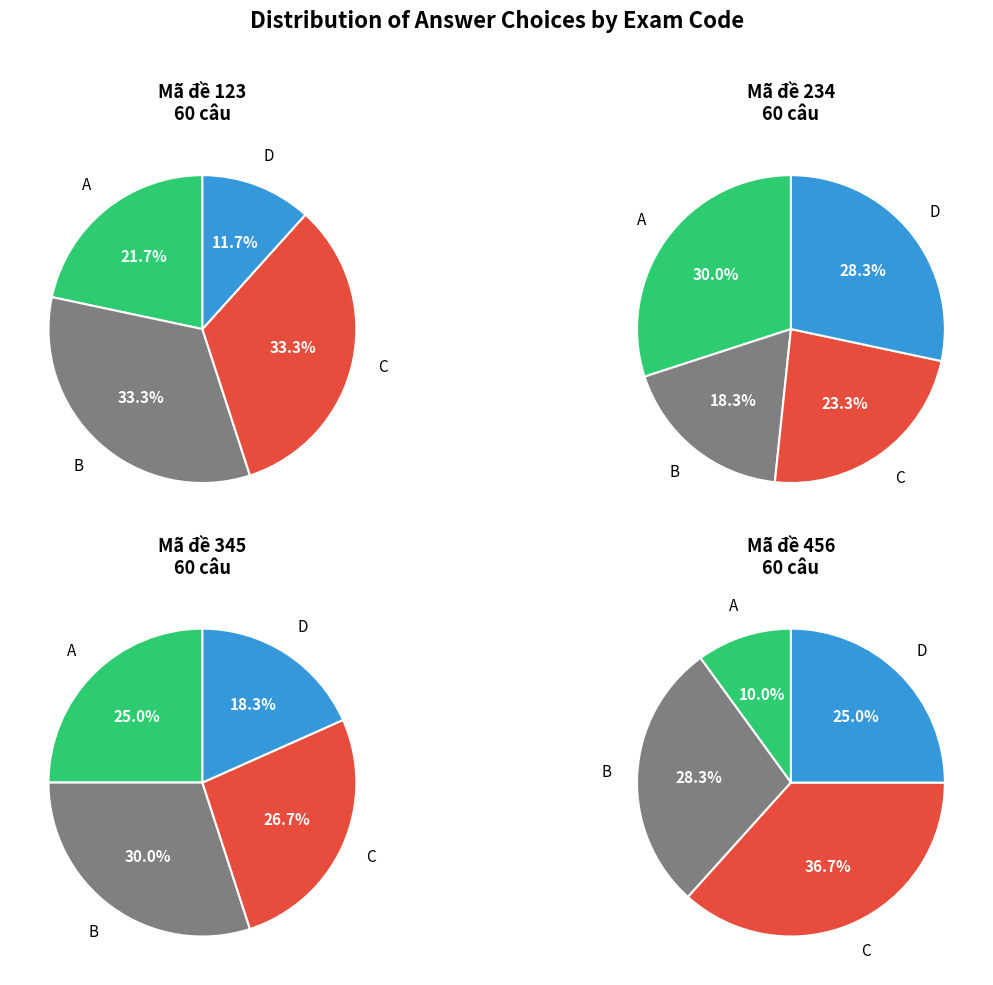

Does any single category account for the majority?

No